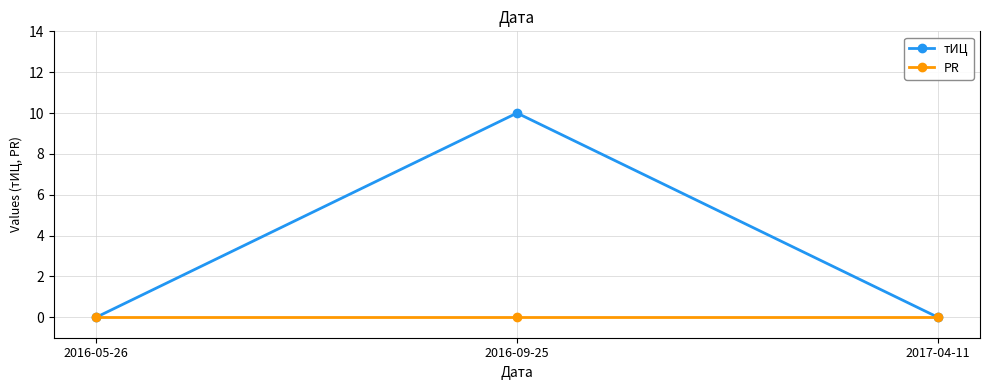

At which category is the sum across all series the highest?

2016-09-25